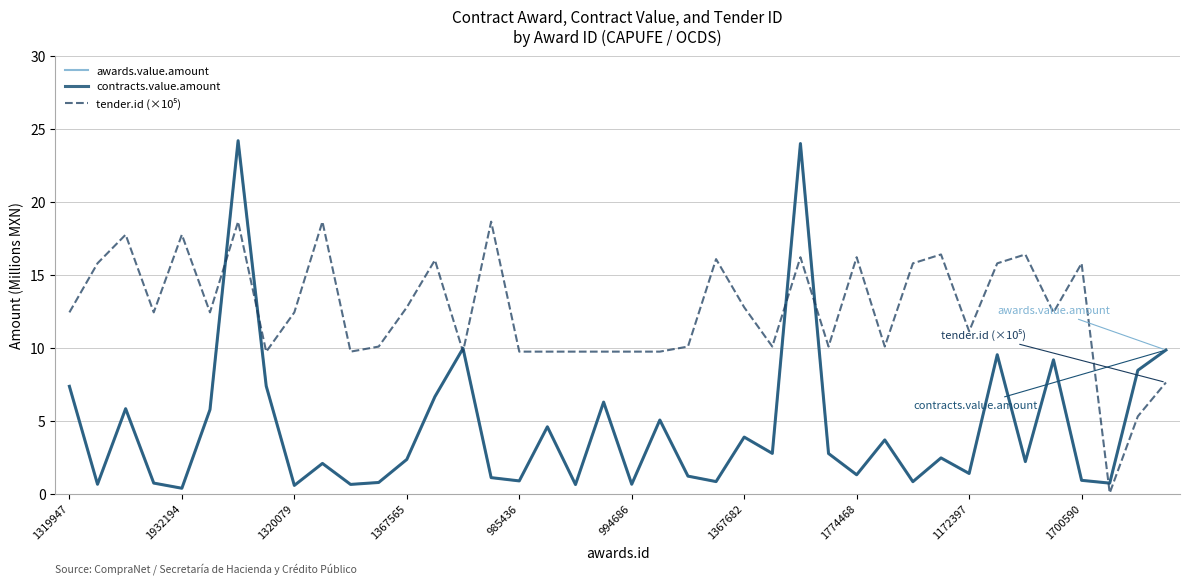

Does the chart display data point markers on the line(s)?

No